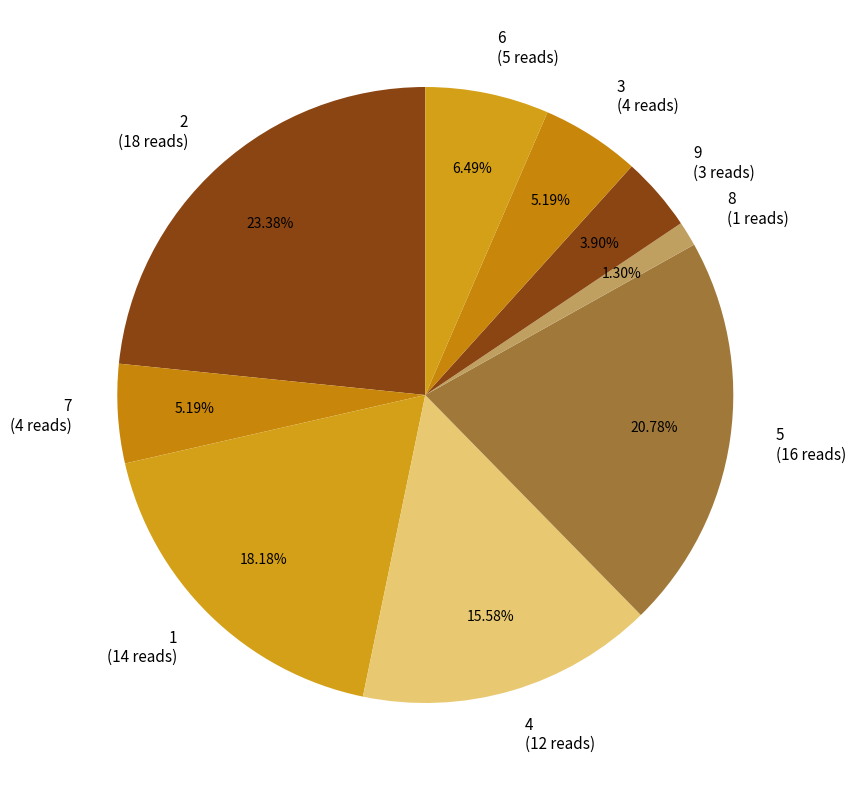

Which category has the biggest portion of the pie?

2 (18 reads)